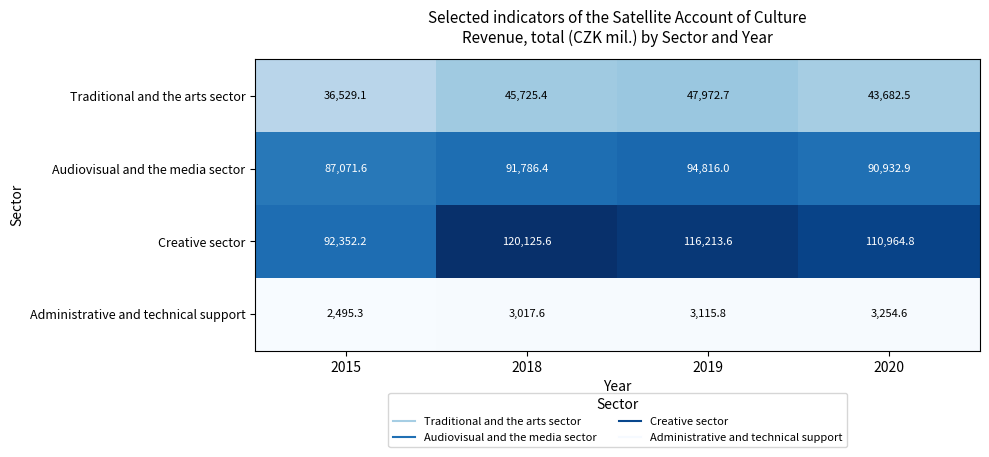

How many distinct data groups are displayed?

4